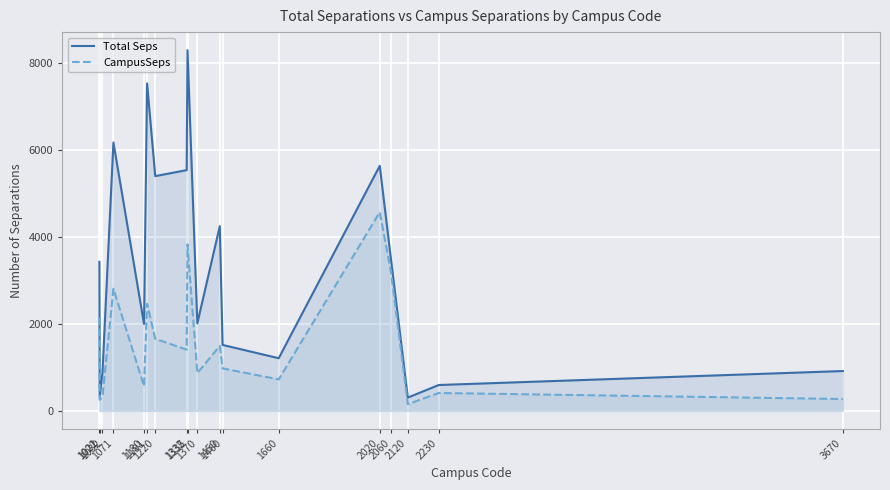

Where is Total Seps nearest to the value 4304?

1450